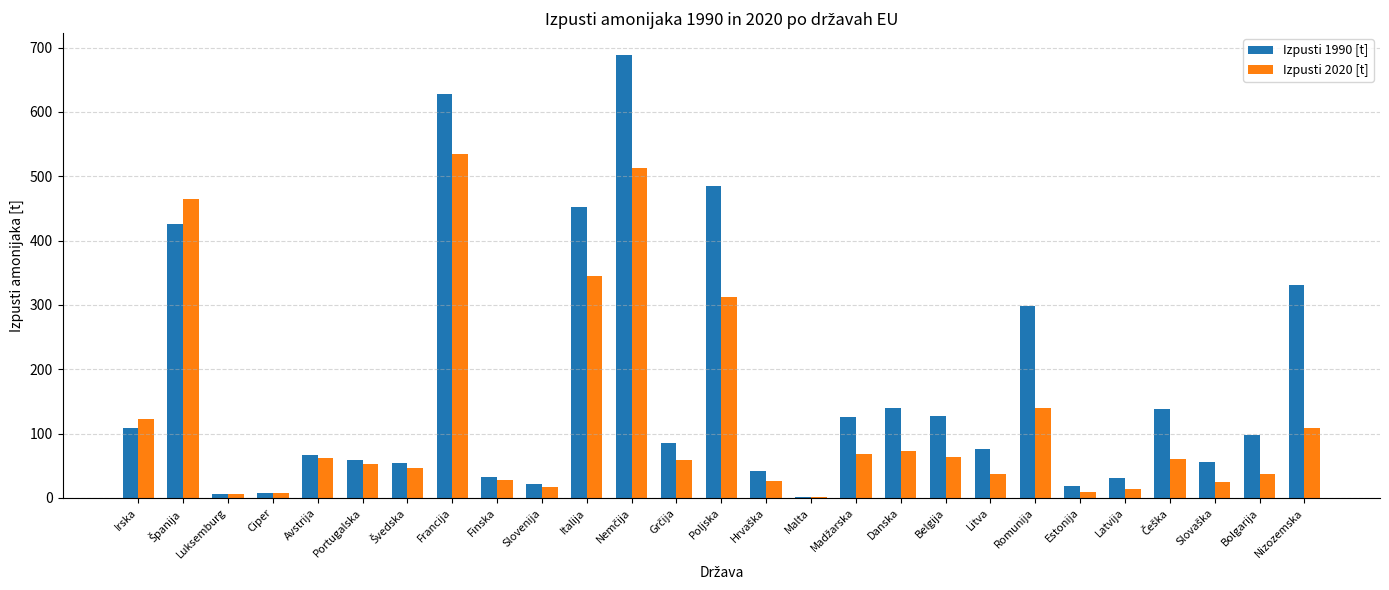

The value of Izpusti 2020 [t] at Irska is 122.7. True or false?

True